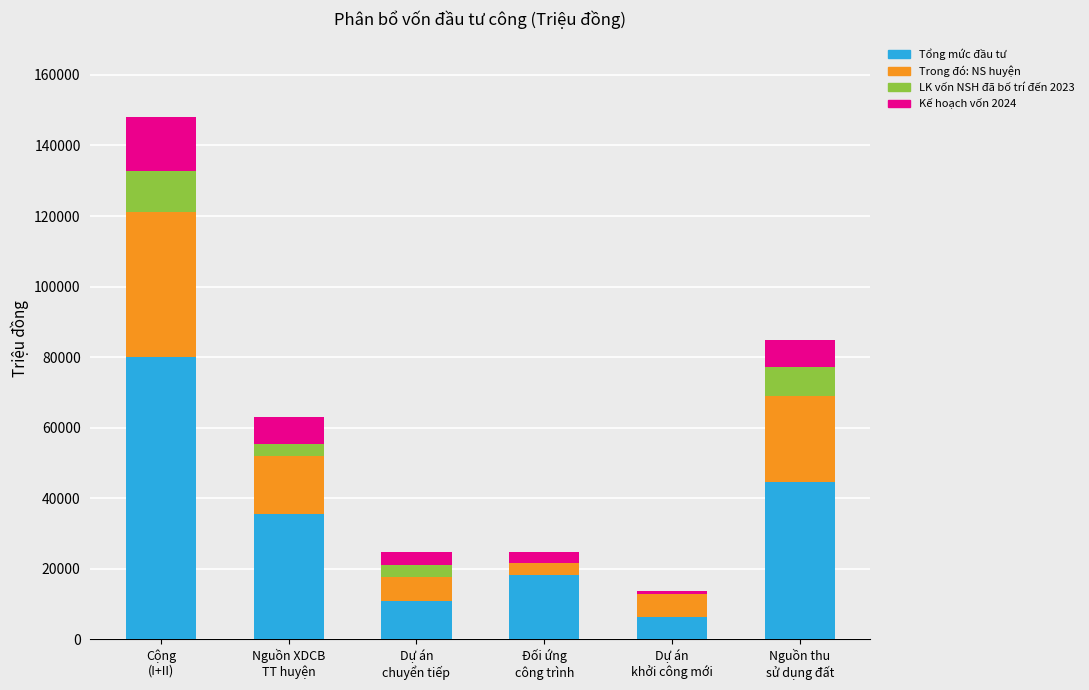

What is the highest value of the Tổng mức đầu tư series?

79985.0